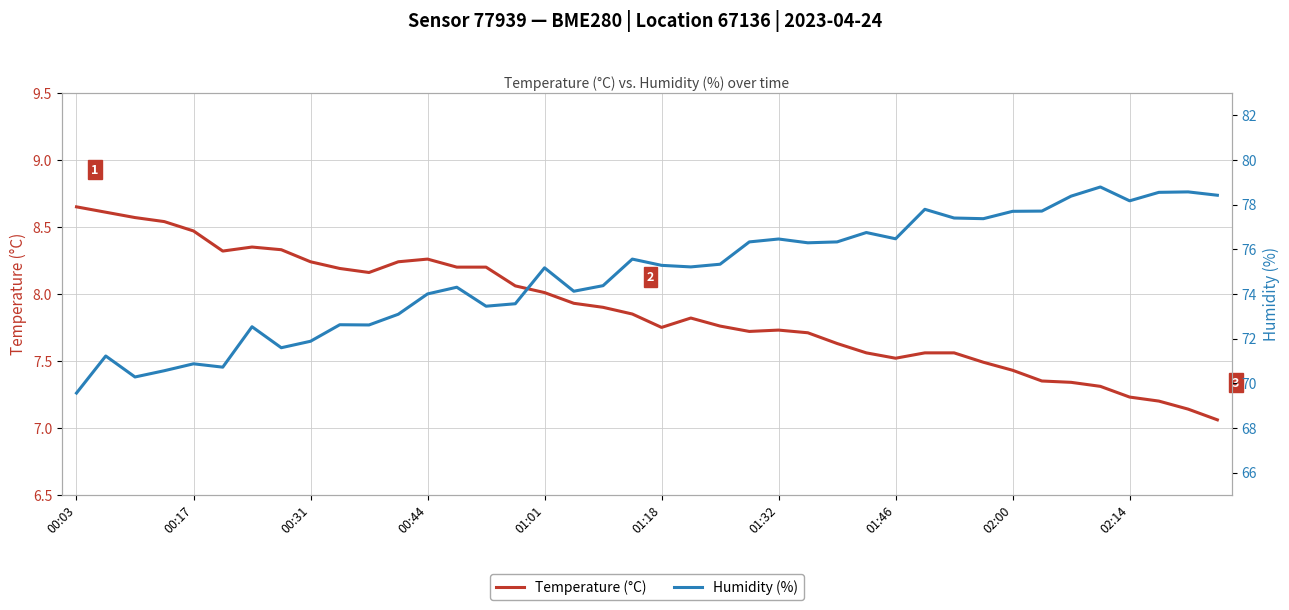

How many lines are shown in the chart?

2